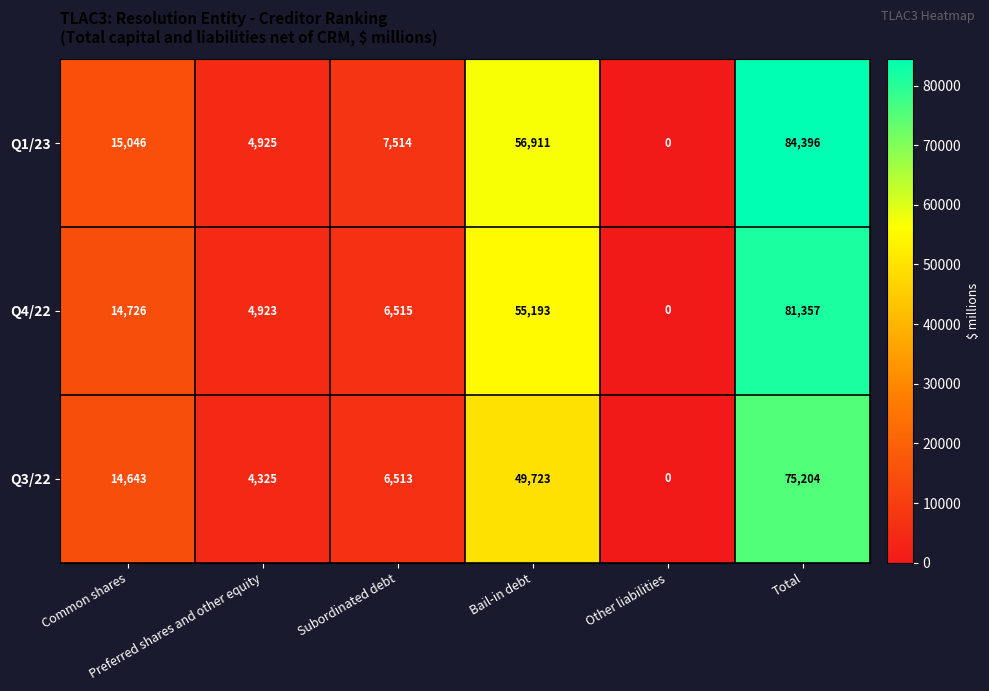

At how many categories does at least one series exceed 39130?

2